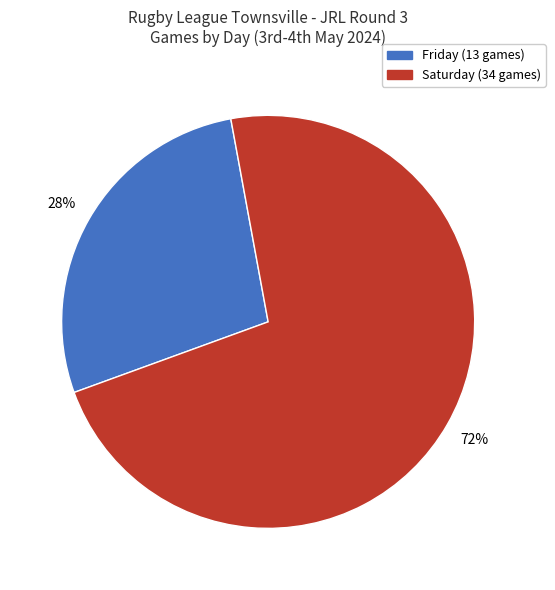

To the nearest percent, what is the combined percentage of Friday and Saturday?

100%